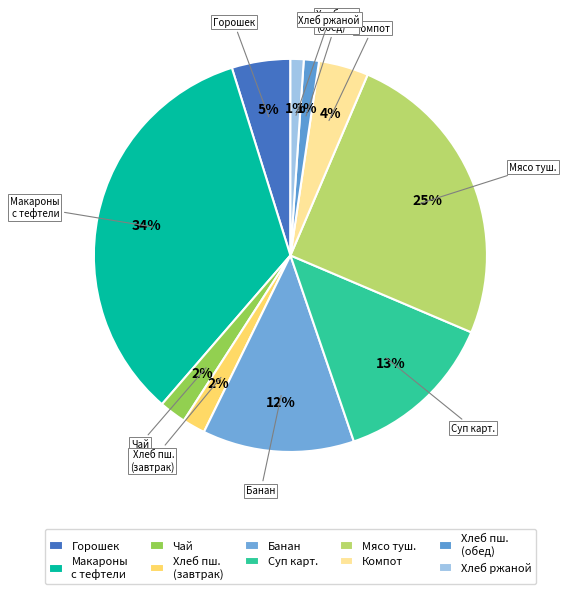

What is the ratio of the value at Хлеб ржаной to the value at Чай?

0.5